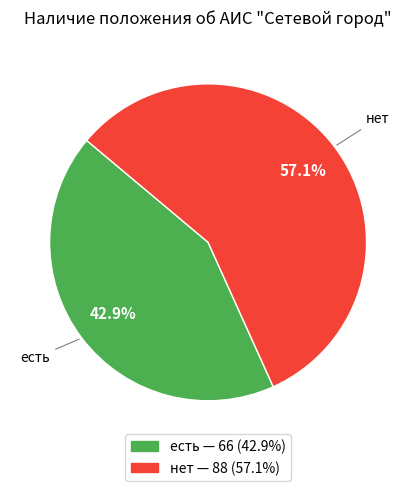

To the nearest percent, what percentage of the pie is есть?

43%